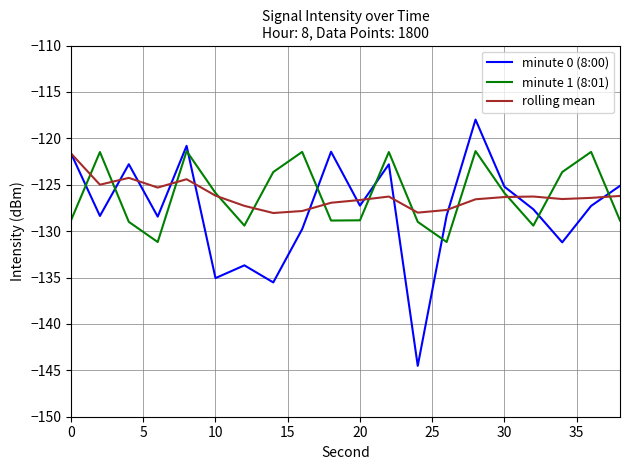

Which series has the widest spread of values?

minute 0 (8:00)